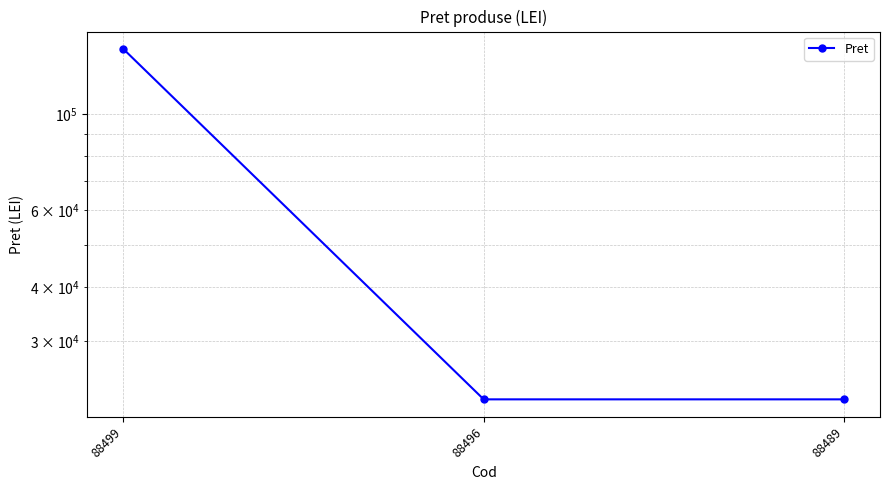

What is the average value?

61690